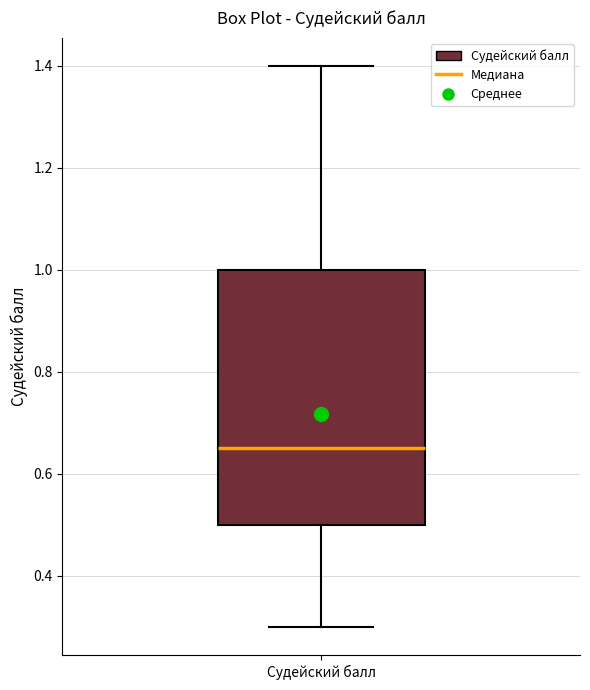

Transcribe this box plot: give where the median line is, the range the box spans, and where the two whiskers end, as read against the y-axis. The values are not printed on the chart, so give them approximately, as read against the axis.

median 0.66, box 0.50 to 1.00, whiskers 0.30 to 1.40